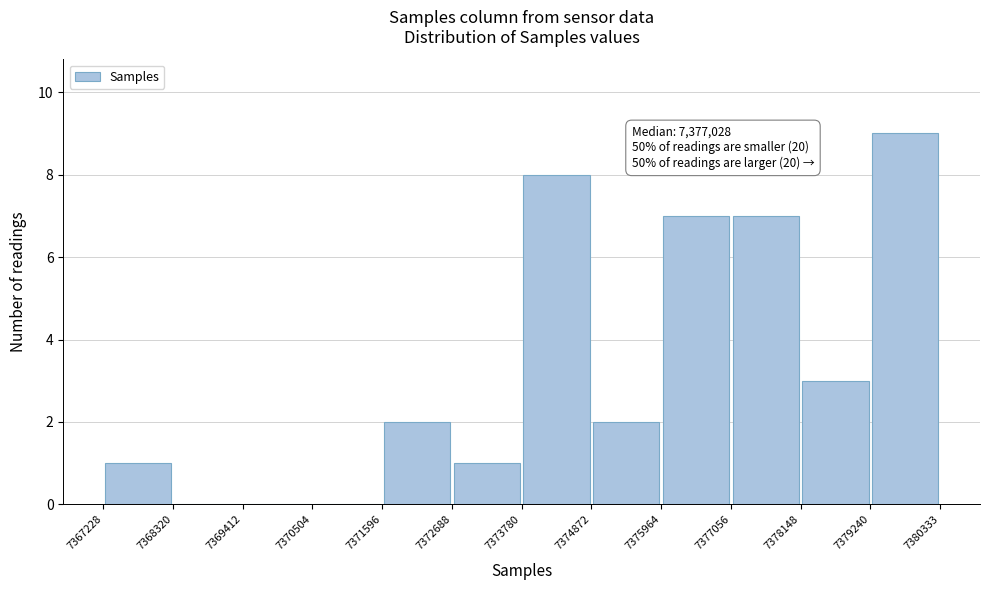

Which range on the x-axis has the tallest bar?

7379240 to 7380333